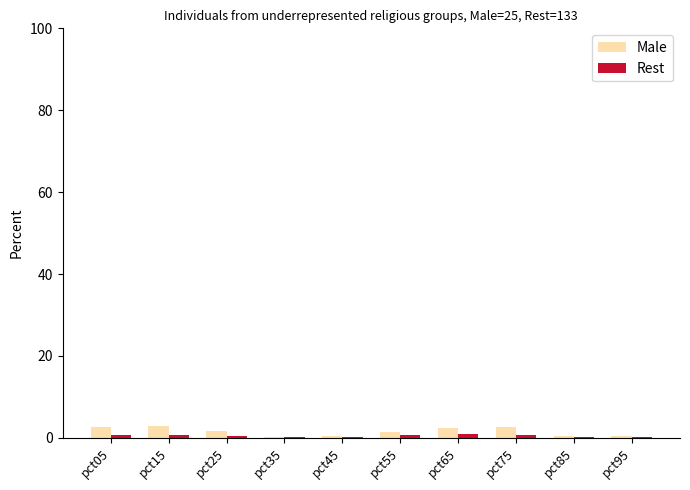

Are the bars horizontal?

No